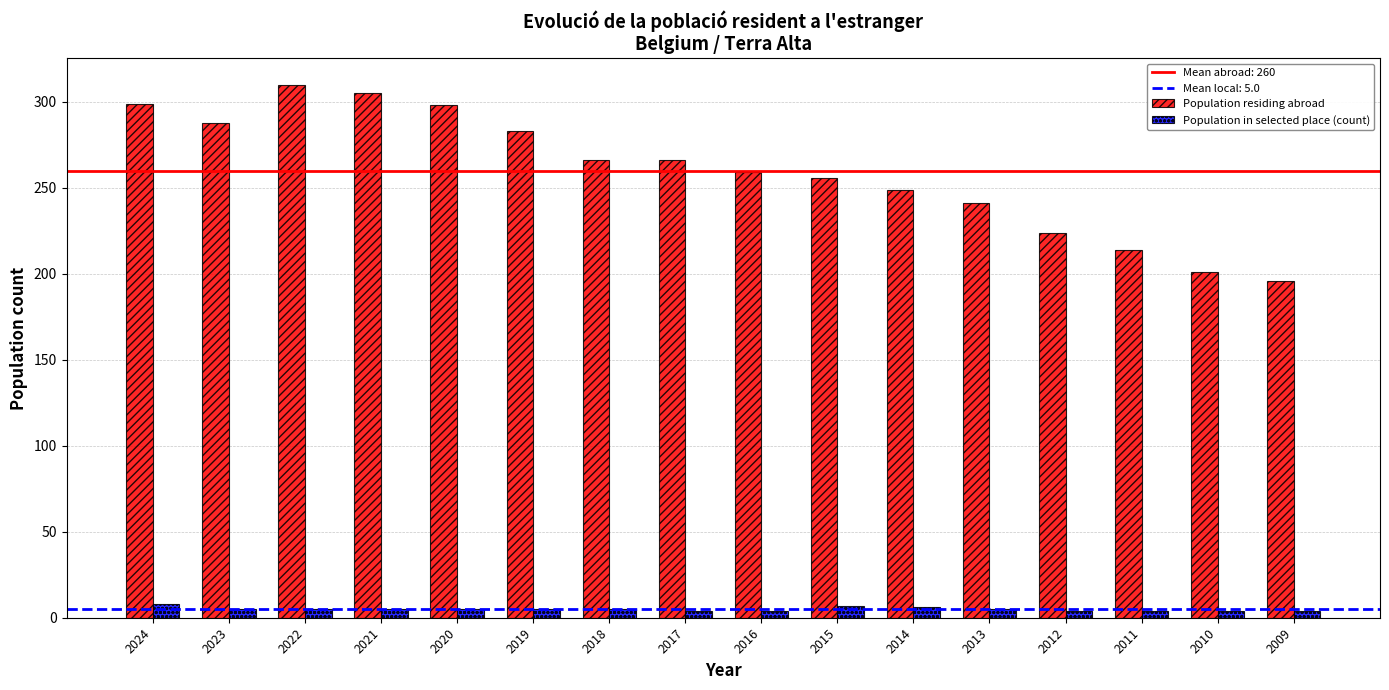

What is the highest value of the Population in selected place (count) series?

8